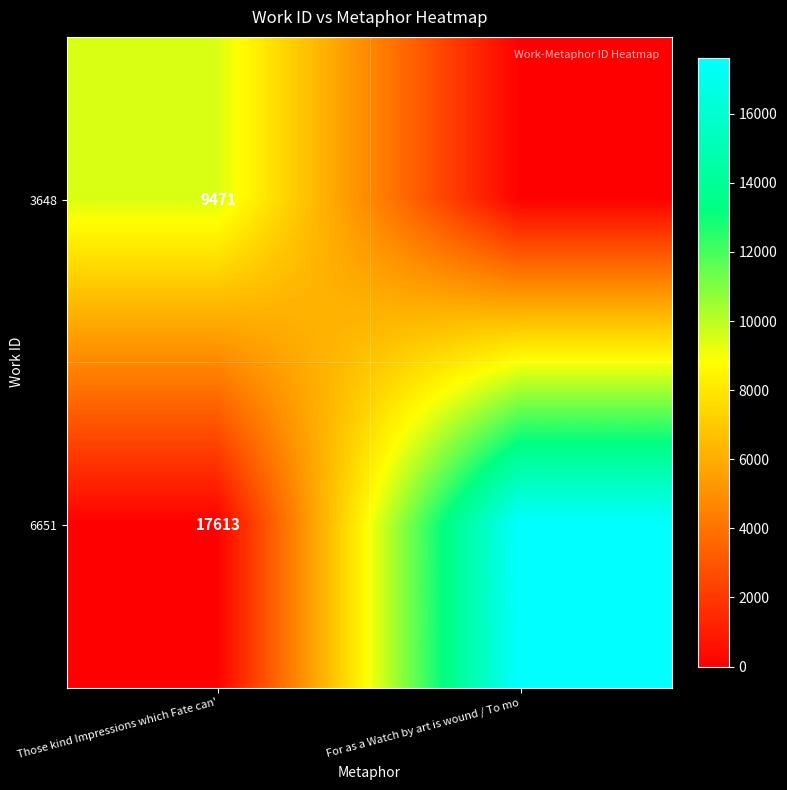

The 3648 series shows 16555 at Those kind Impressions which Fate can'. True or false?

False